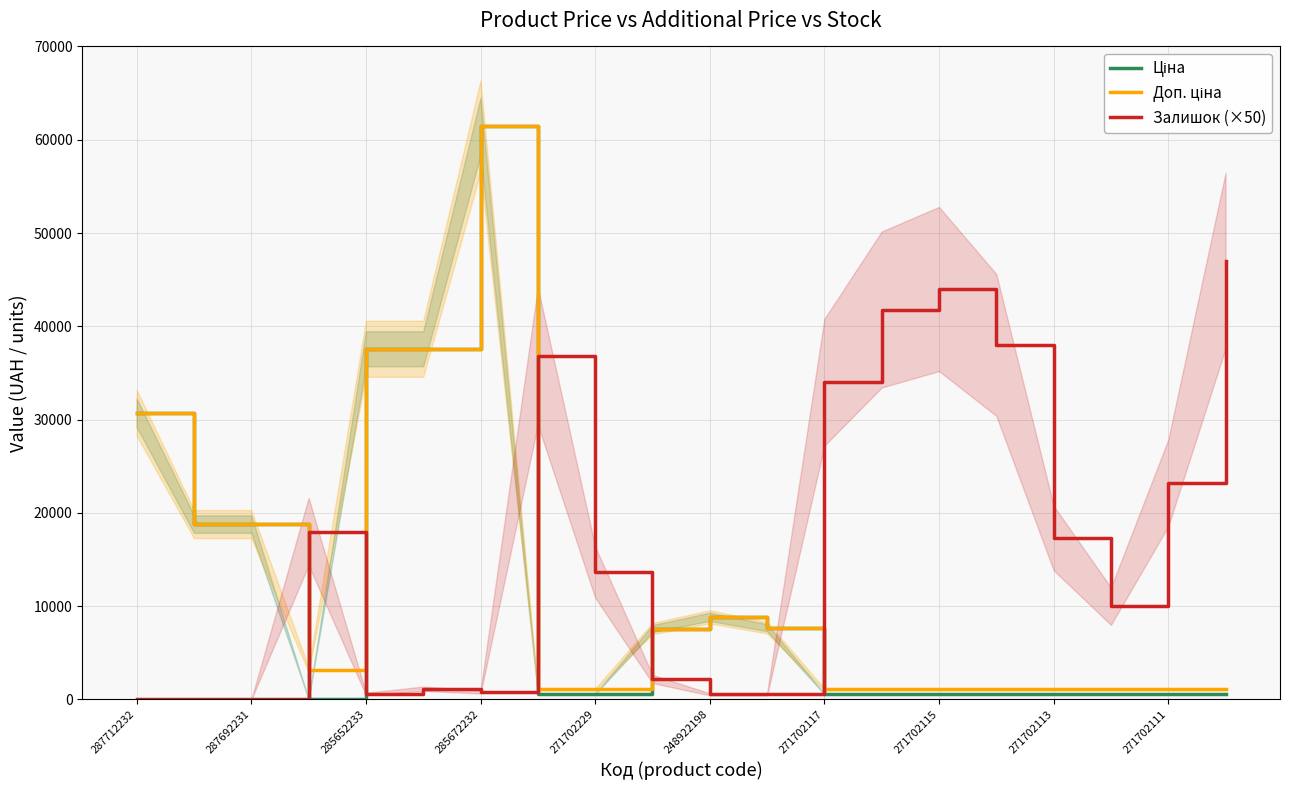

At how many categories does at least one series exceed 26436?

10